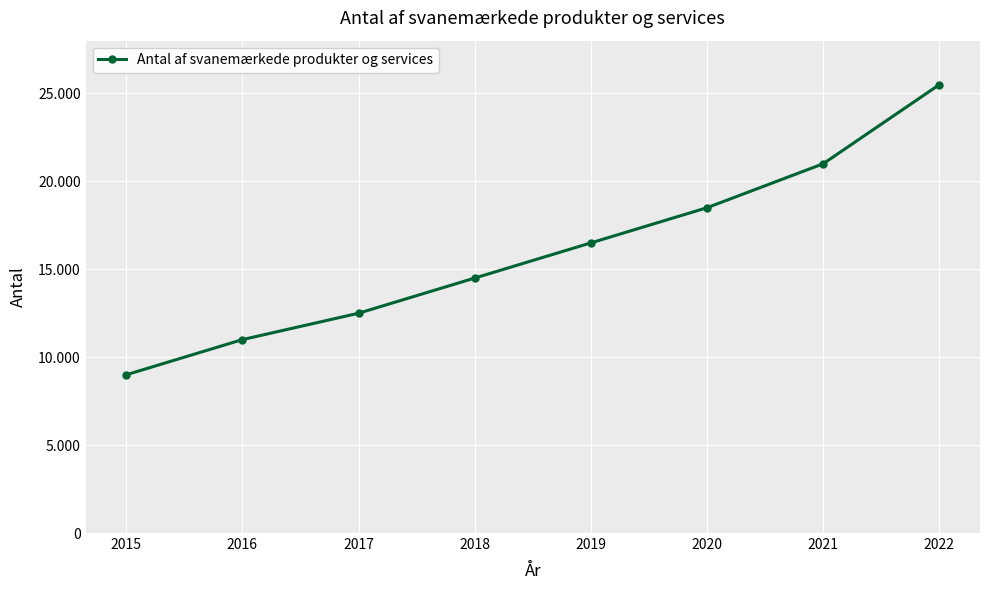

What is the change in value from 2020 to 2022?

+7000